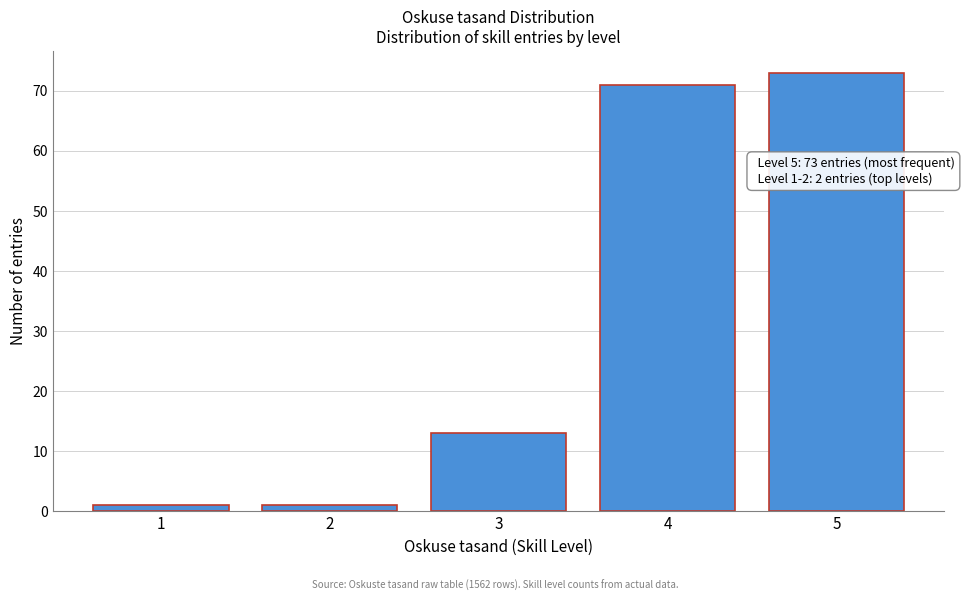

Reading right to left, what are all the values shown in this chart?

73	71	13	1	1